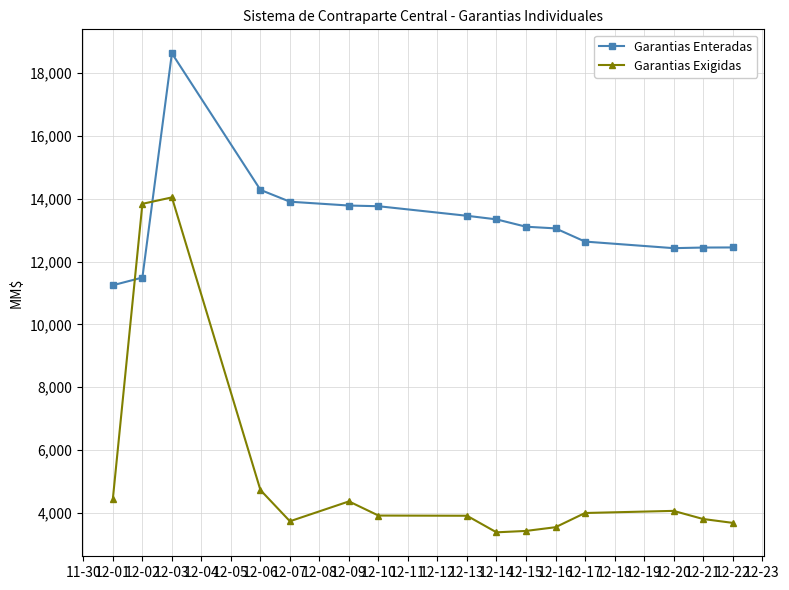

How many categories are shown in the chart?

15